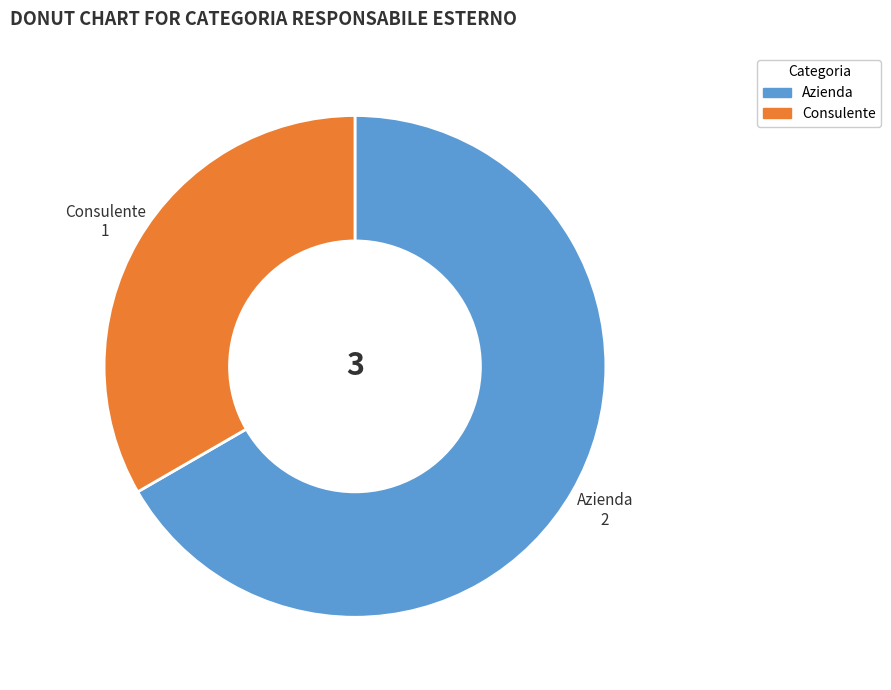

Is Consulente the majority of the pie?

No